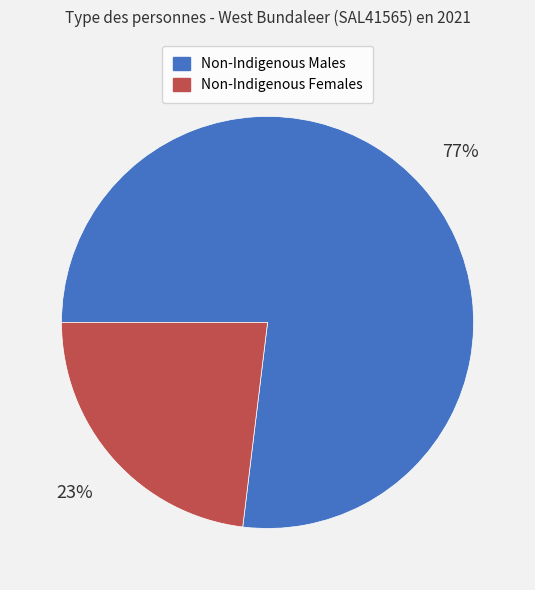

To the nearest percent, what is the difference between the largest and smallest slice percentages?

54%